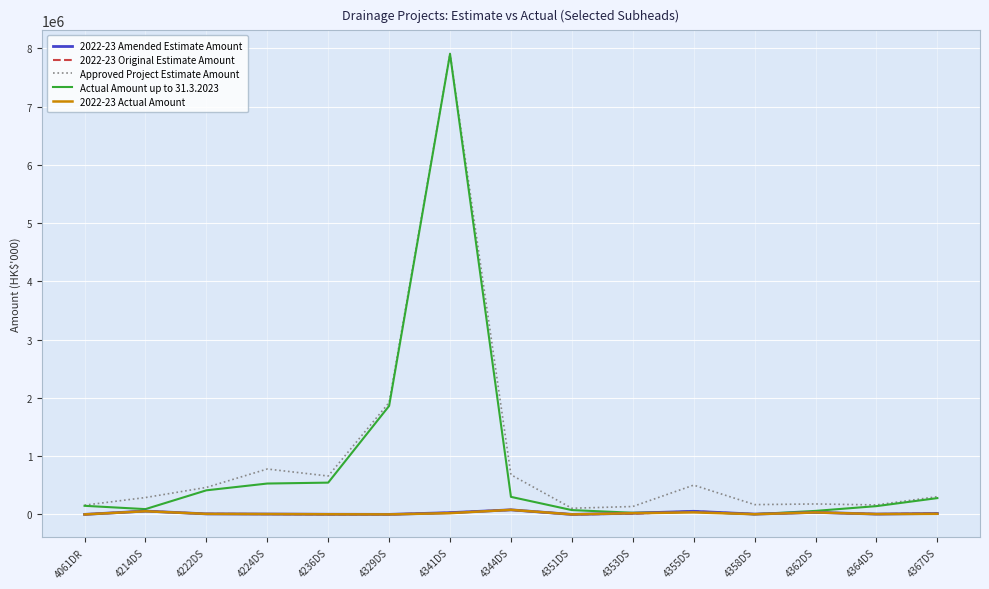

Is it true that 2022-23 Actual Amount equals 7319 at 4355DS?

False